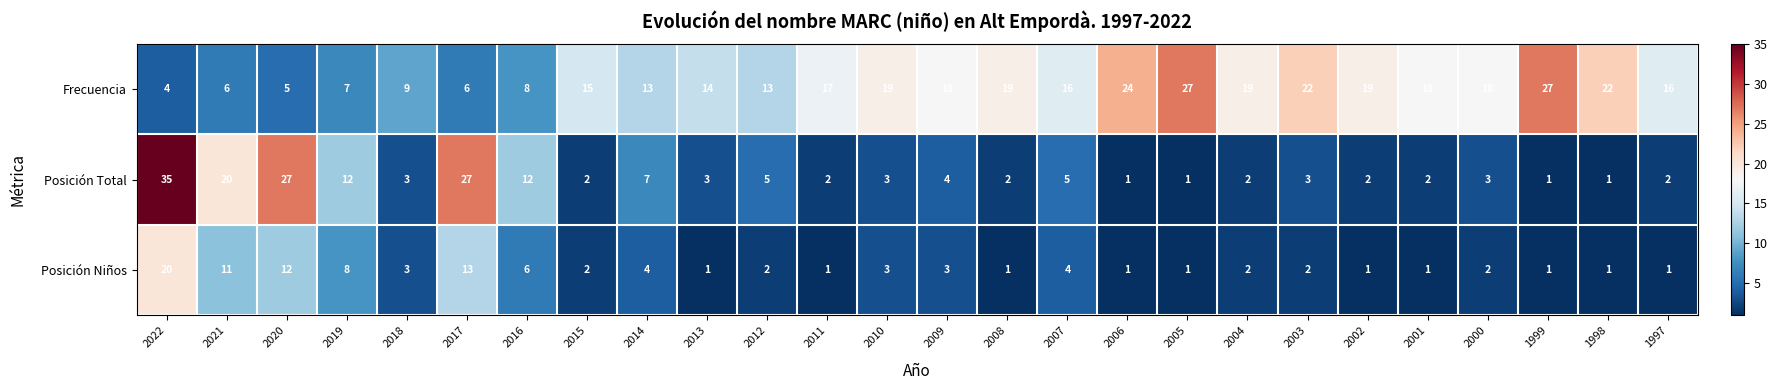

At which category is the sum across all series the highest?

2022